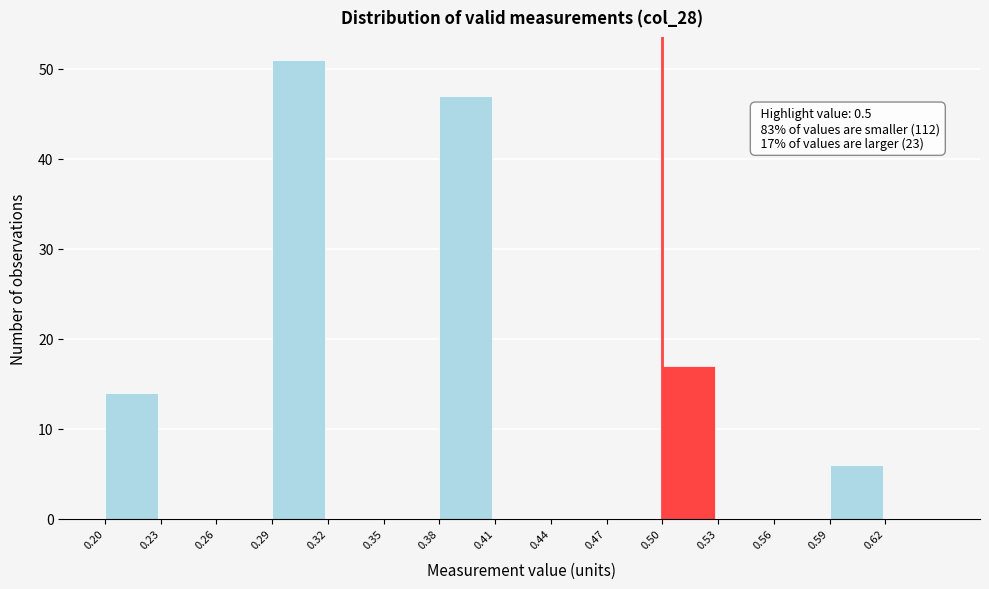

Which range on the x-axis has the tallest bar?

0.29 to 0.32